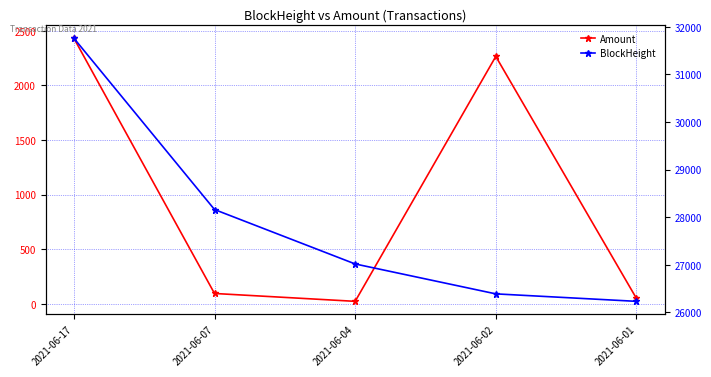

Where is BlockHeight nearest to the value 28997?

2021-06-07